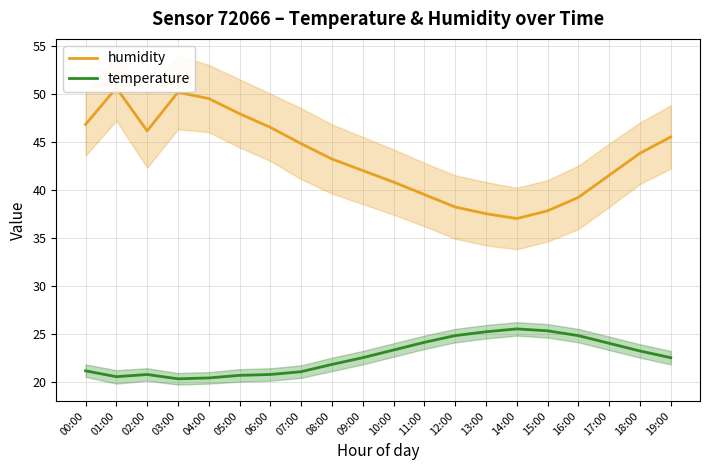

What is the difference between the highest and lowest values at 13:00?

12.3